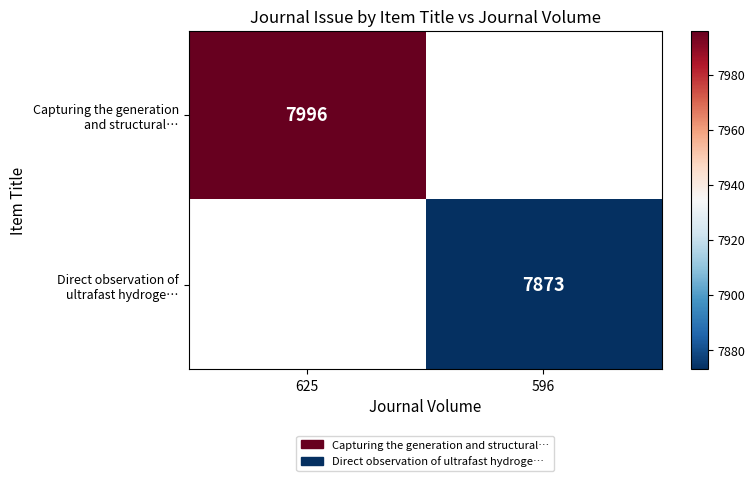

How many positive values does the Direct observation of ultrafast hydroge… series have?

1